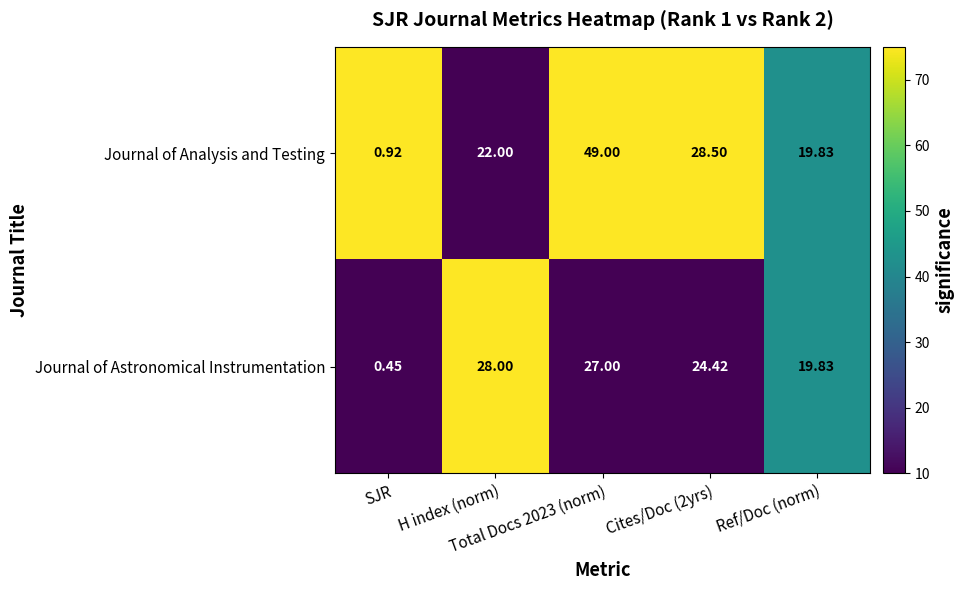

Which series changed the most between SJR and Ref/Doc (norm)?

Journal of Astronomical Instrumentation